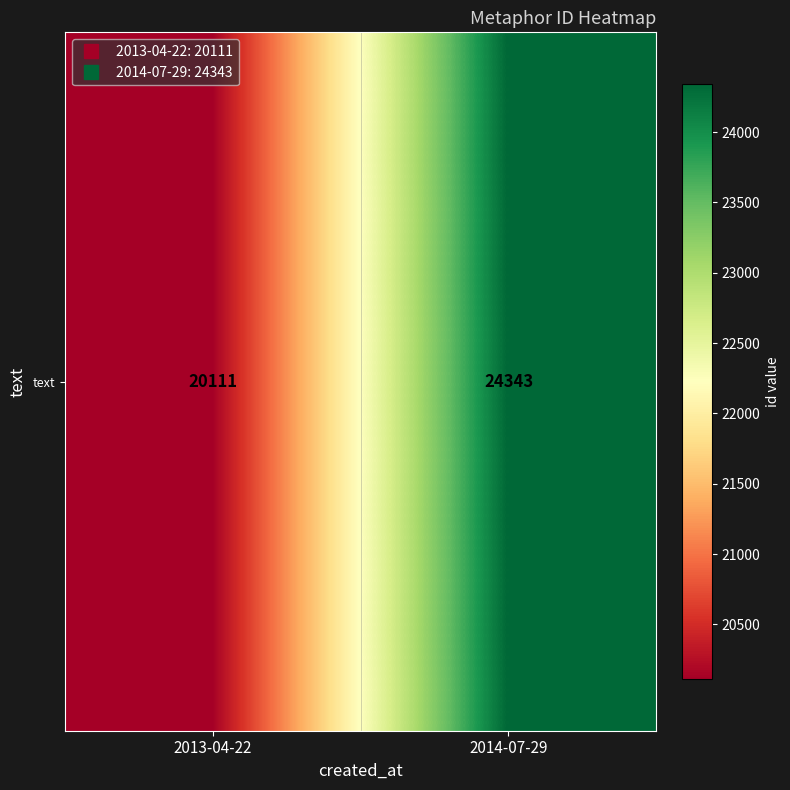

The chart shows a value of 13347 at 2014-07-29. True or false?

False